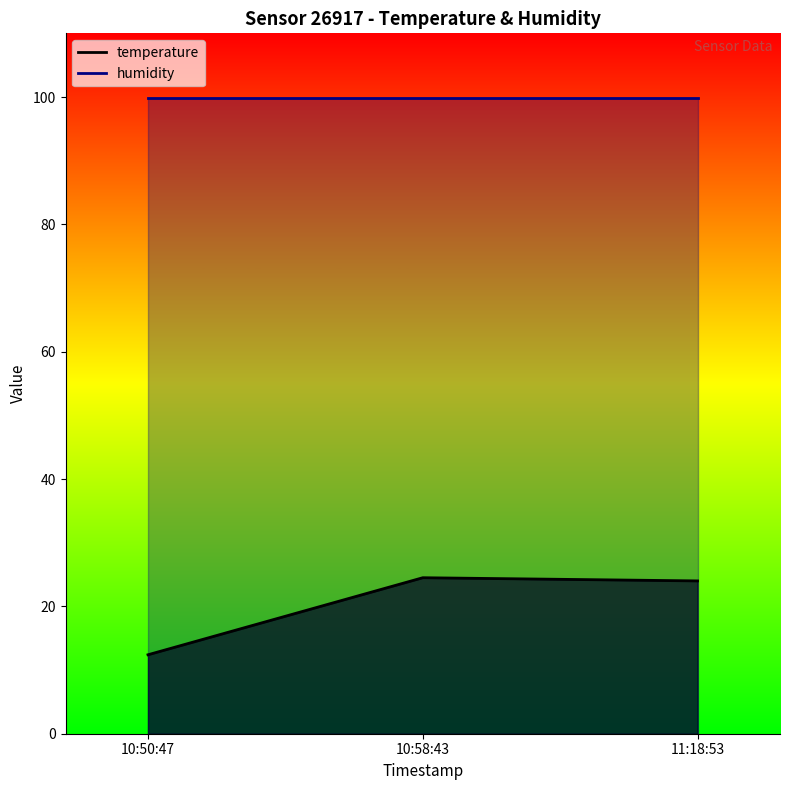

The chart shows a value of 7.0 at 10:50:47. True or false?

False